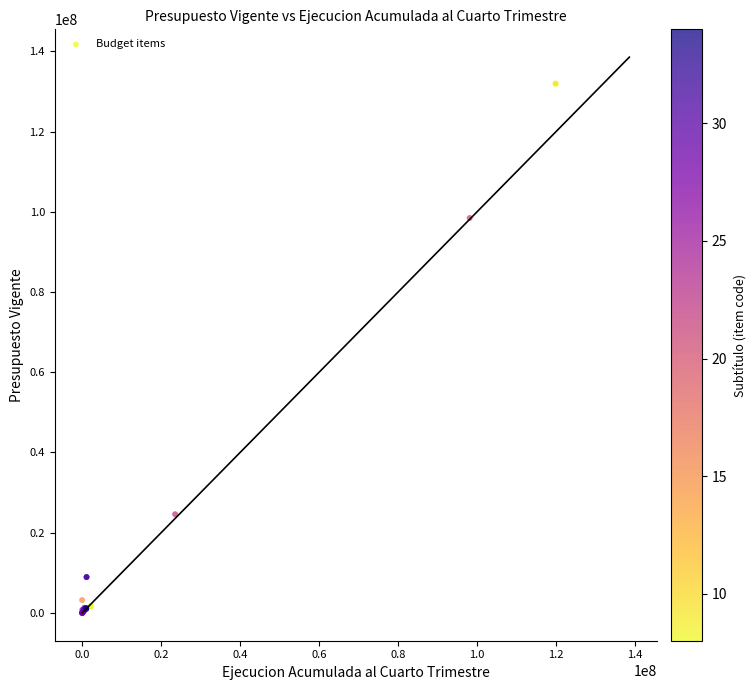

What Y value in the scatter plot is closest to 65975763?

98450809